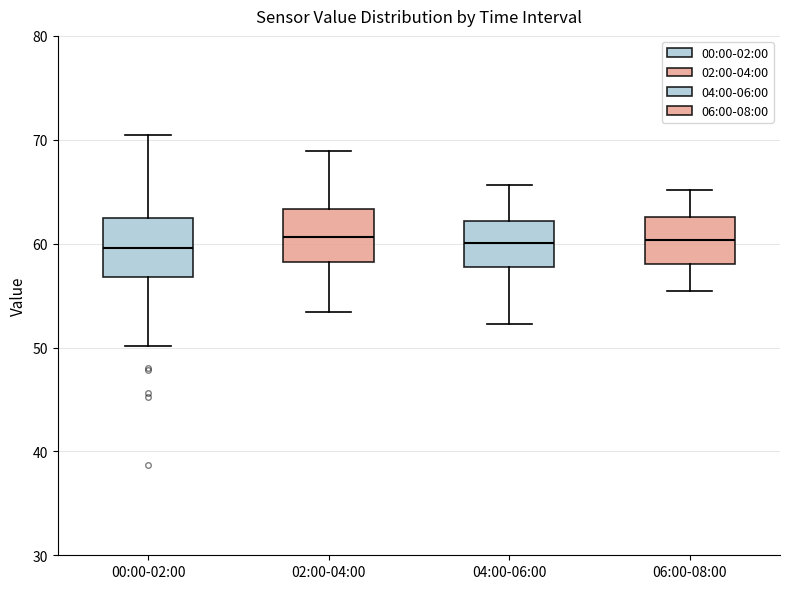

Reading left to right, transcribe this box plot: for each box, give where its median line is, the range the box spans, and where its two whiskers end, as read against the y-axis. The values are not printed on the chart, so give them approximately, as read against the axis.

00:00-02:00: median 60, box 57 to 62, whiskers 50 to 70
02:00-04:00: median 61, box 58 to 63, whiskers 53 to 69
04:00-06:00: median 60, box 58 to 62, whiskers 52 to 66
06:00-08:00: median 60, box 58 to 63, whiskers 55 to 65